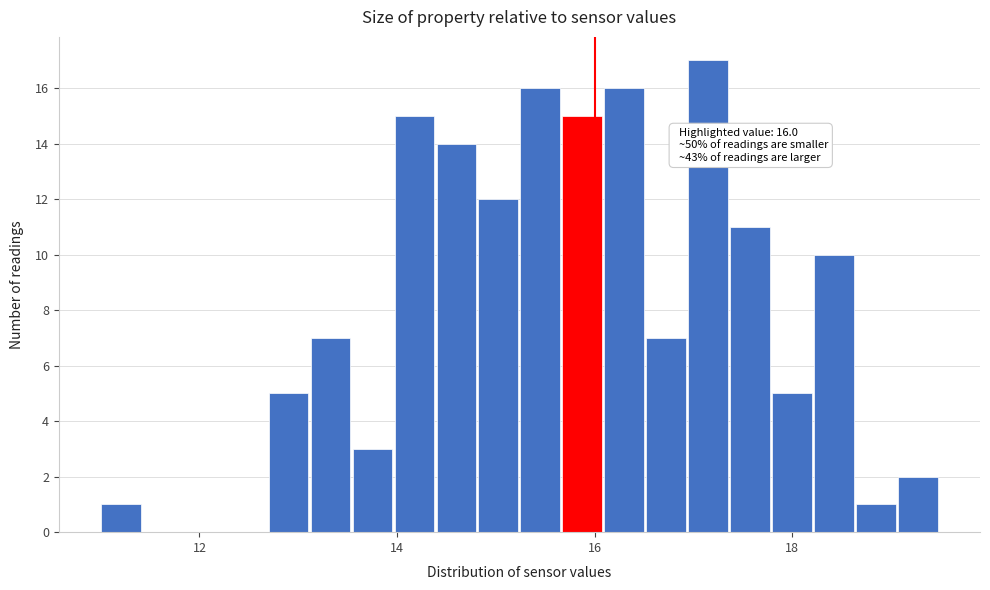

Around what value on the x-axis is the tallest bar? Give the approximate position of its centre, as read against the axis.

17.2